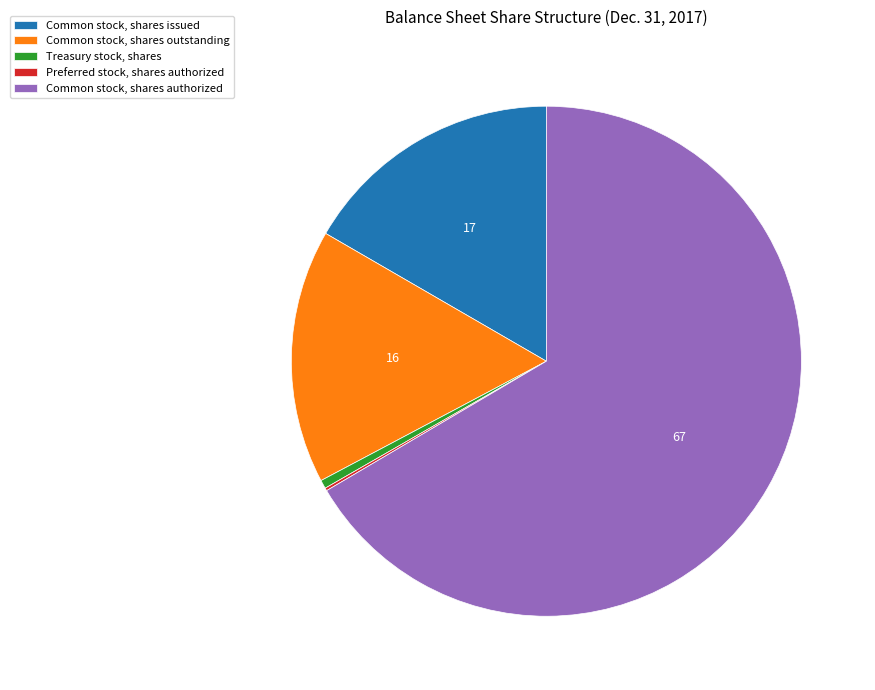

Does any single category account for the majority?

Yes